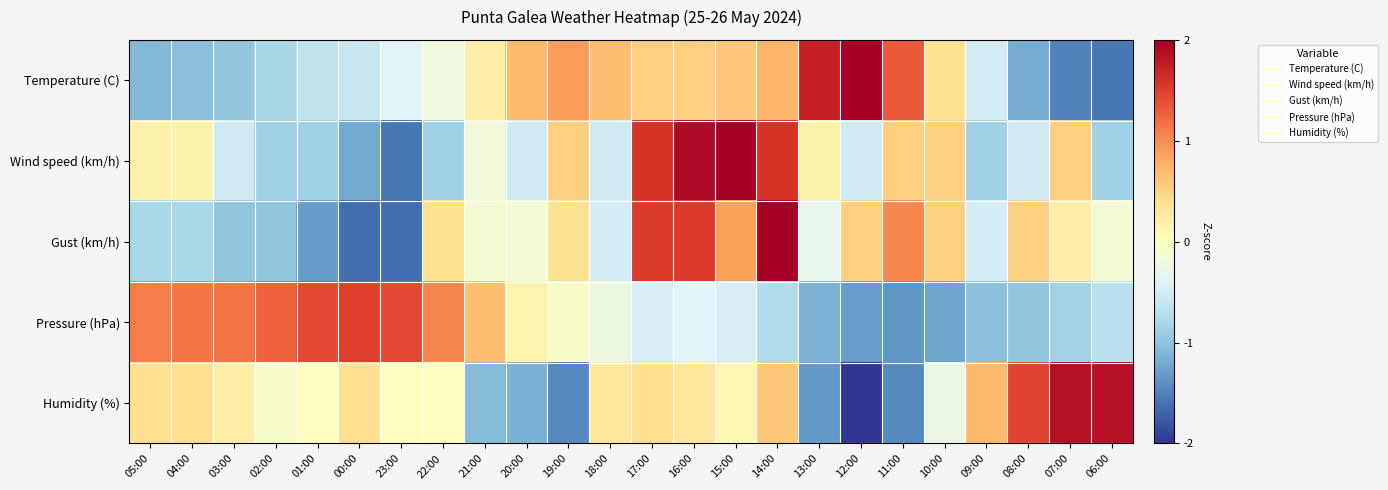

Rank the series by their maximum value, from lowest to highest.

Pressure (hPa), Humidity (%), Temperature (C), Wind speed (km/h), Gust (km/h)